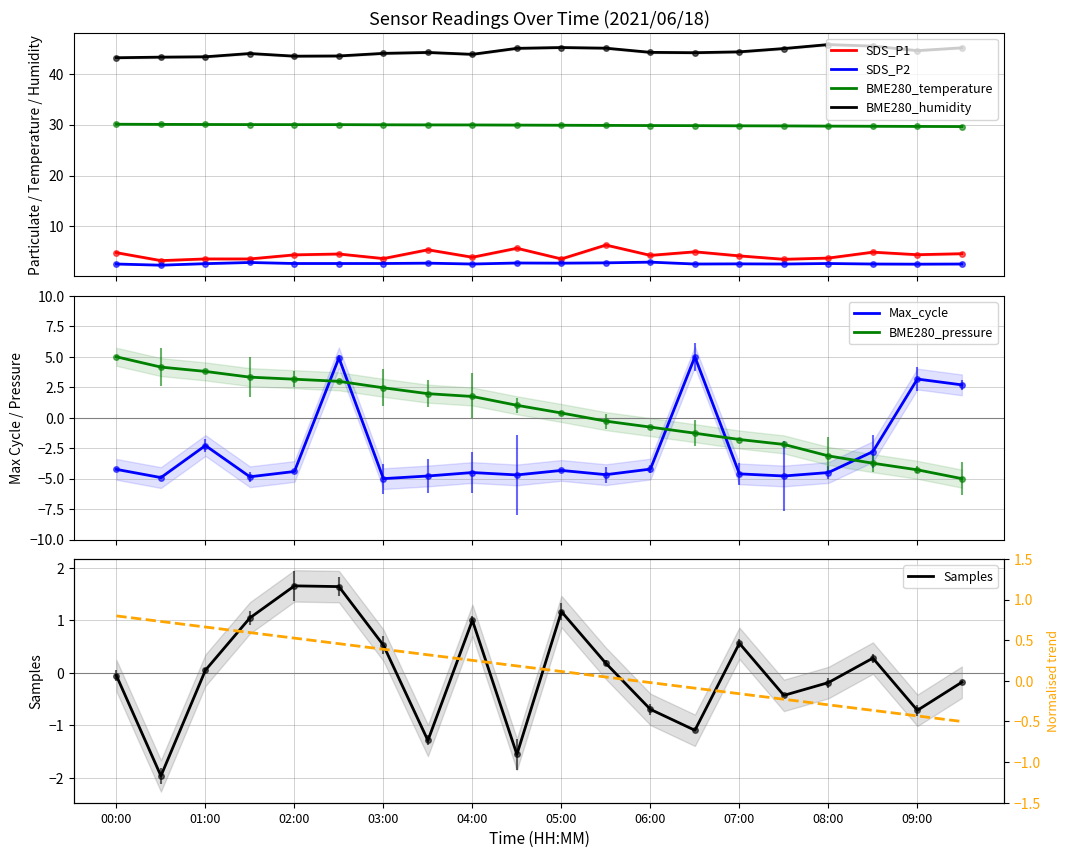

Which label corresponds to the largest value in the chart?

08:00